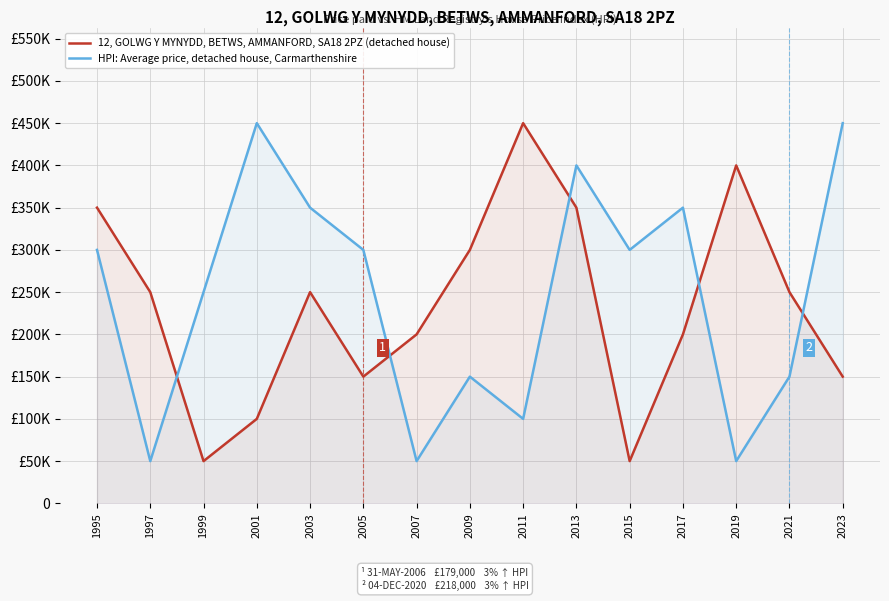

After their last crossing, which series has the higher values: 12, GOLWG Y MYNYDD, BETWS, AMMANFORD, SA18 2PZ (detached house) or HPI: Average price, detached house, Carmarthenshire?

HPI: Average price, detached house, Carmarthenshire